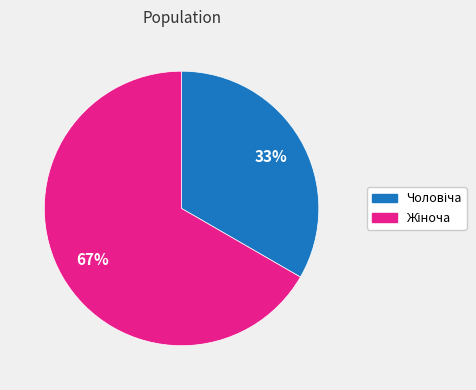

To the nearest percent, what is the average slice percentage?

50%